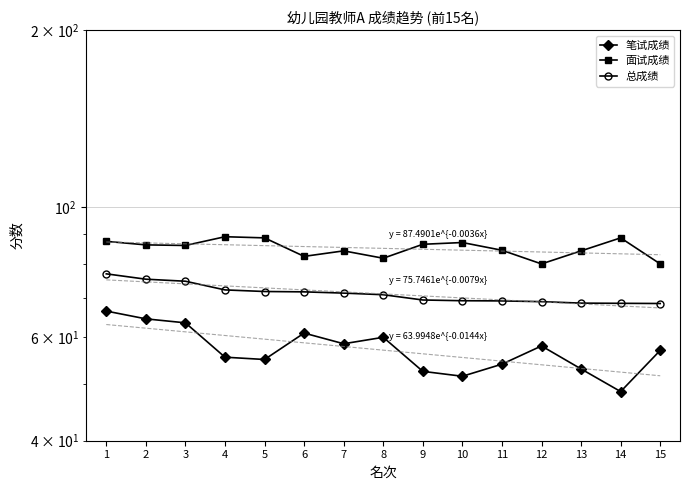

What is the value of the 笔试成绩 point at the 12th from the left?

58.0